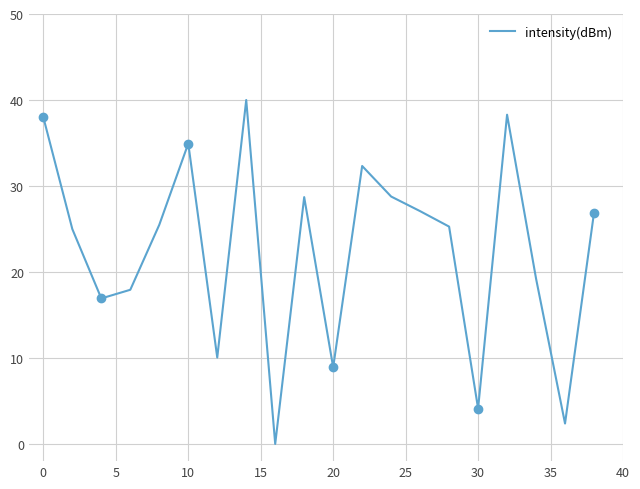

How many distinct data groups are displayed?

1